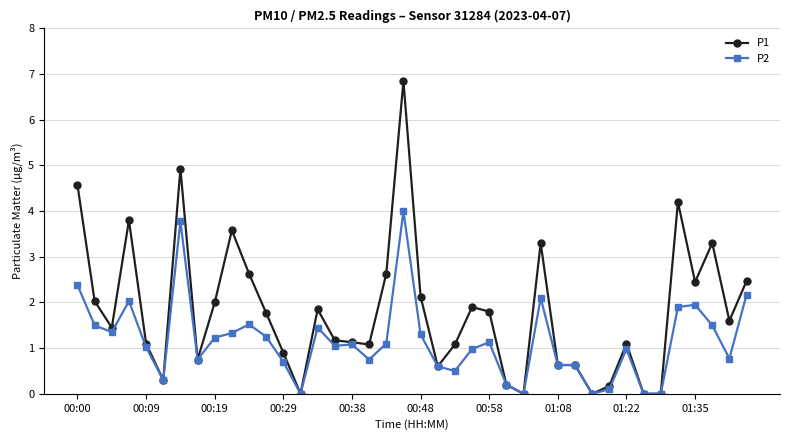

What is the difference between the second highest and minimum values in the P1 series?

4.9